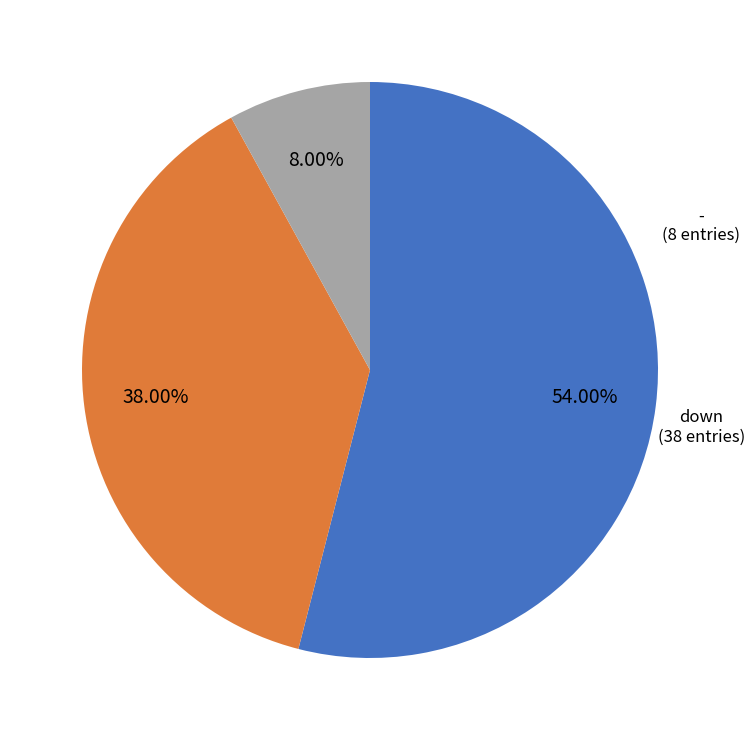

Is the sum of - and up greater than half?

Yes